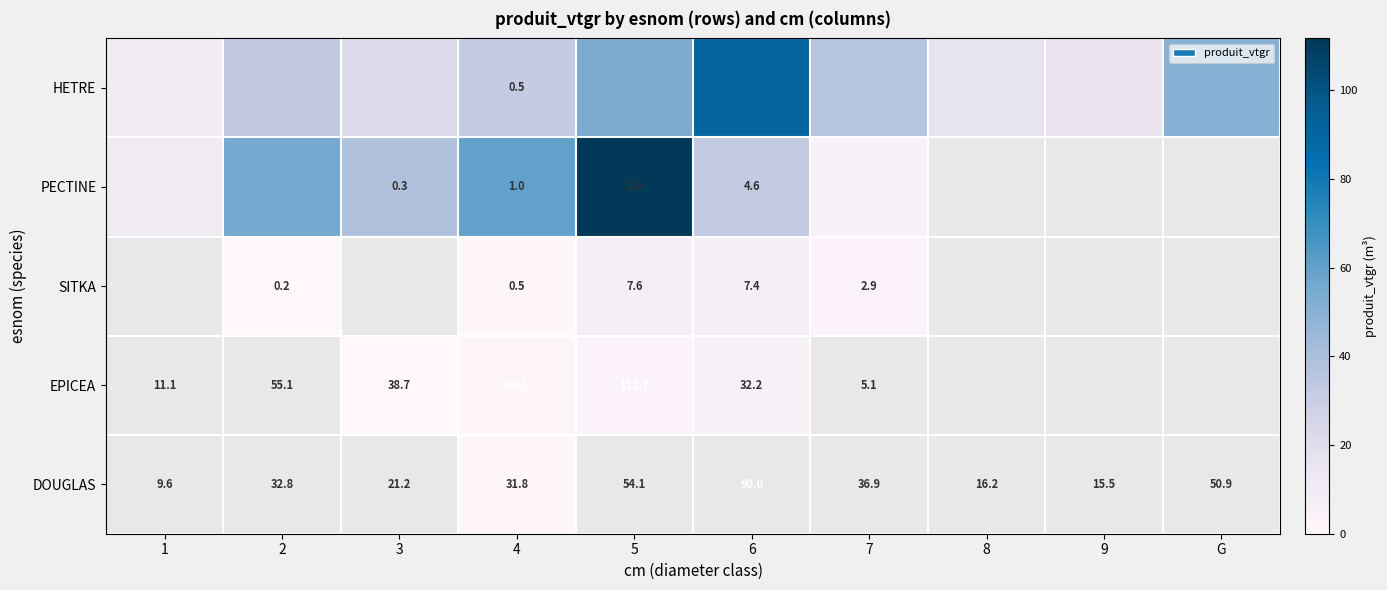

Which has a higher value, 3 or 8?

3